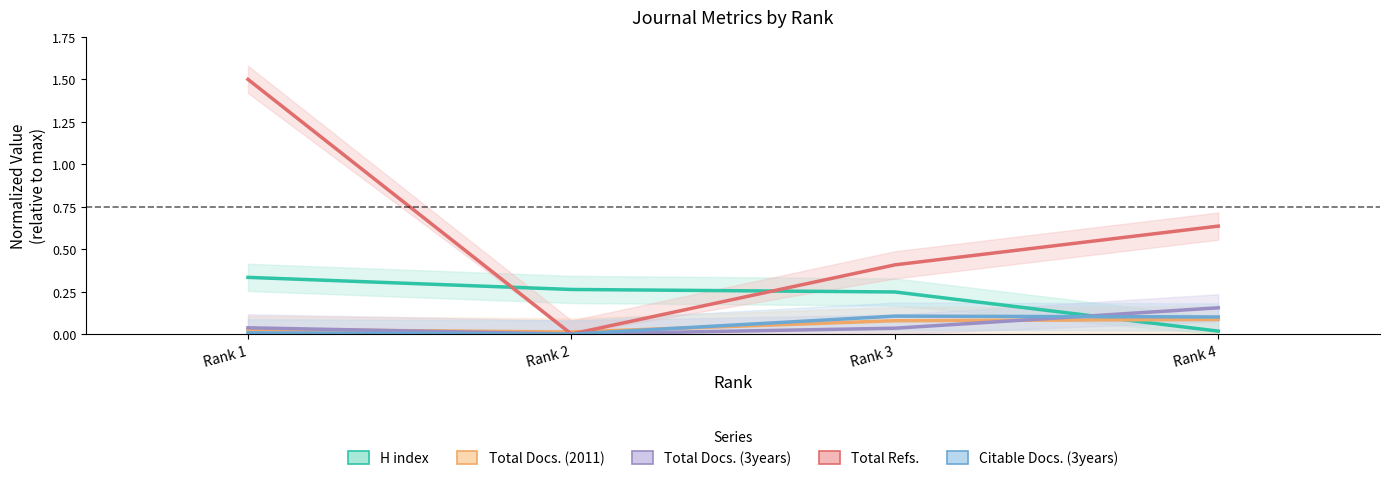

True or false: H index has more than 0 interior local peaks.

False